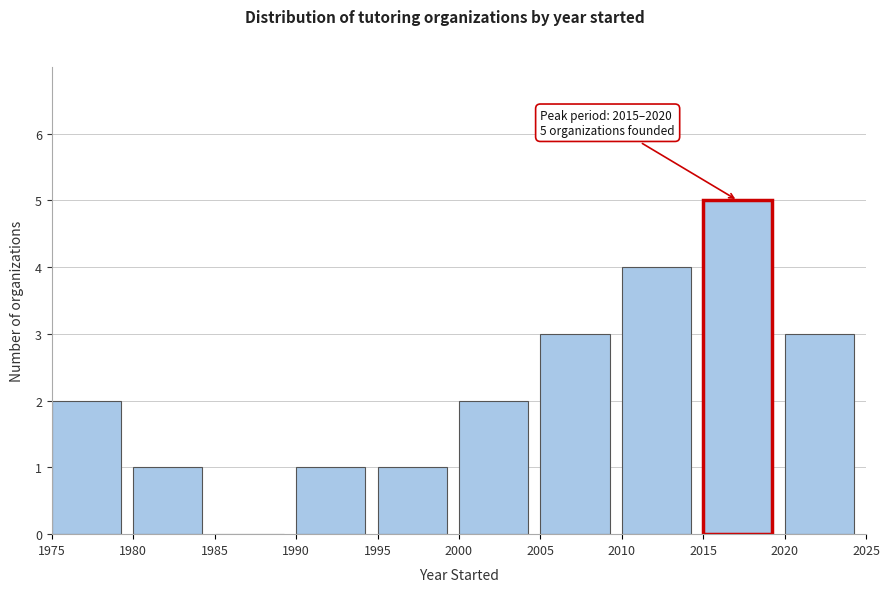

Over which range of the x-axis is the bar tallest?

2015 to 2020